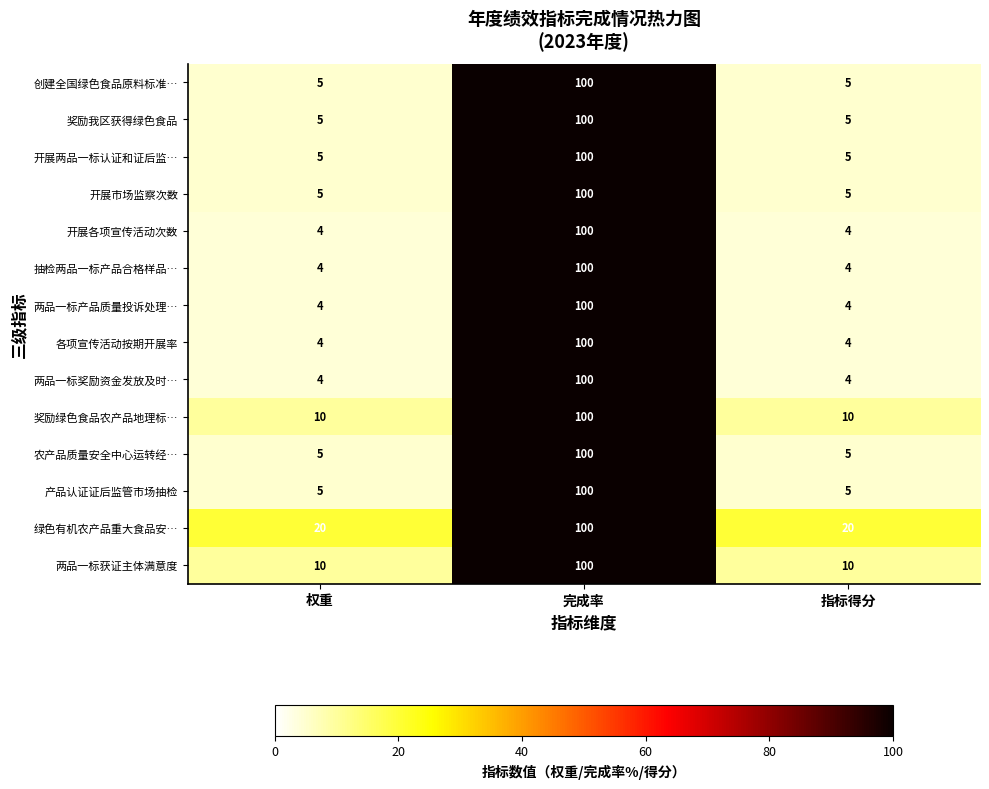

True or false: 各项宣传活动按期开展率 has a value of 4 at 指标得分.

True